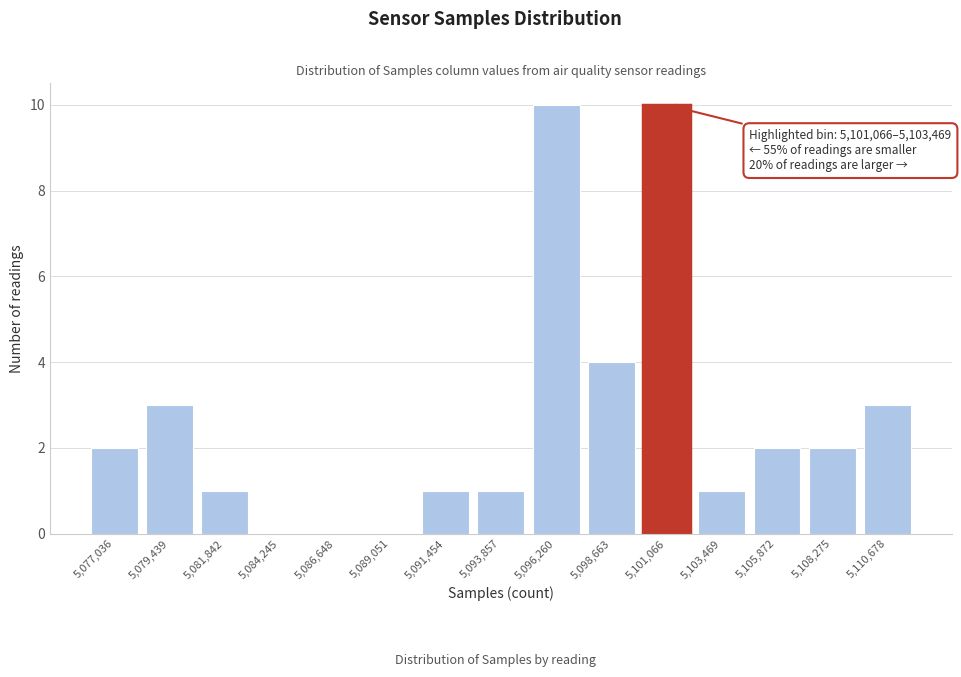

Reading right to left, list all the values displayed in this chart.

5,110,678=3	5,108,275=2	5,105,872=2	5,103,469=1	5,101,066=10	5,098,663=4	5,096,260=10	5,093,857=1	5,091,454=1	5,089,051=0	5,086,648=0	5,084,245=0	5,081,842=1	5,079,439=3	5,077,036=2